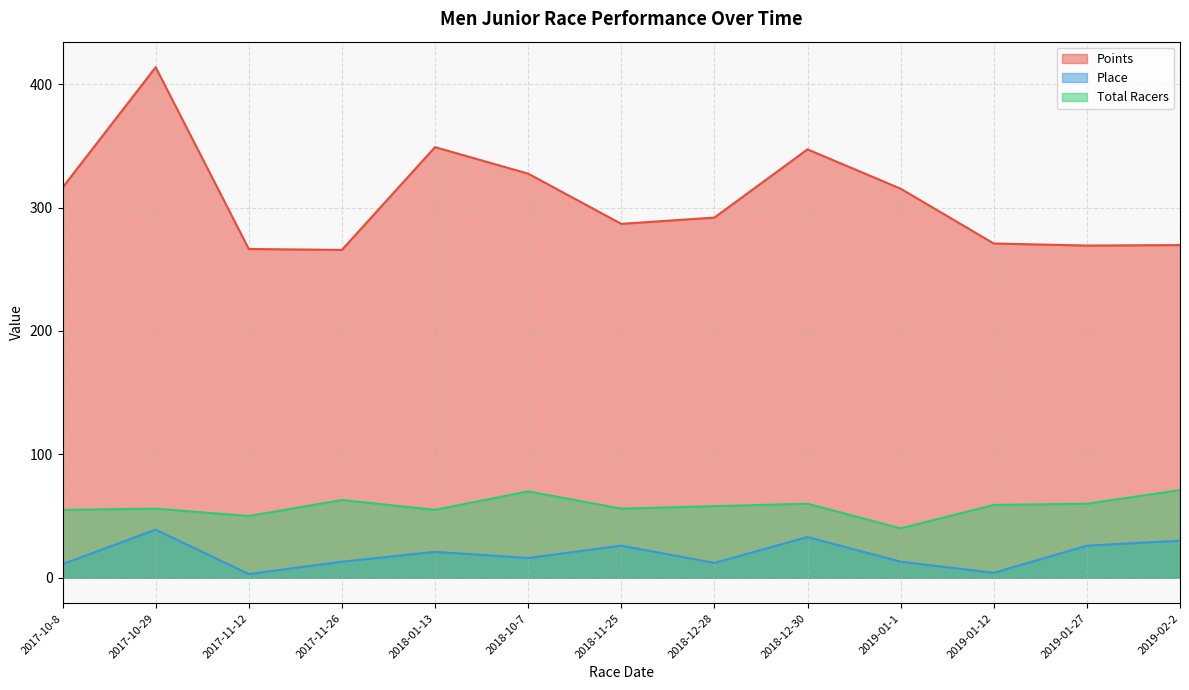

Which series has the largest total across all categories?

Points